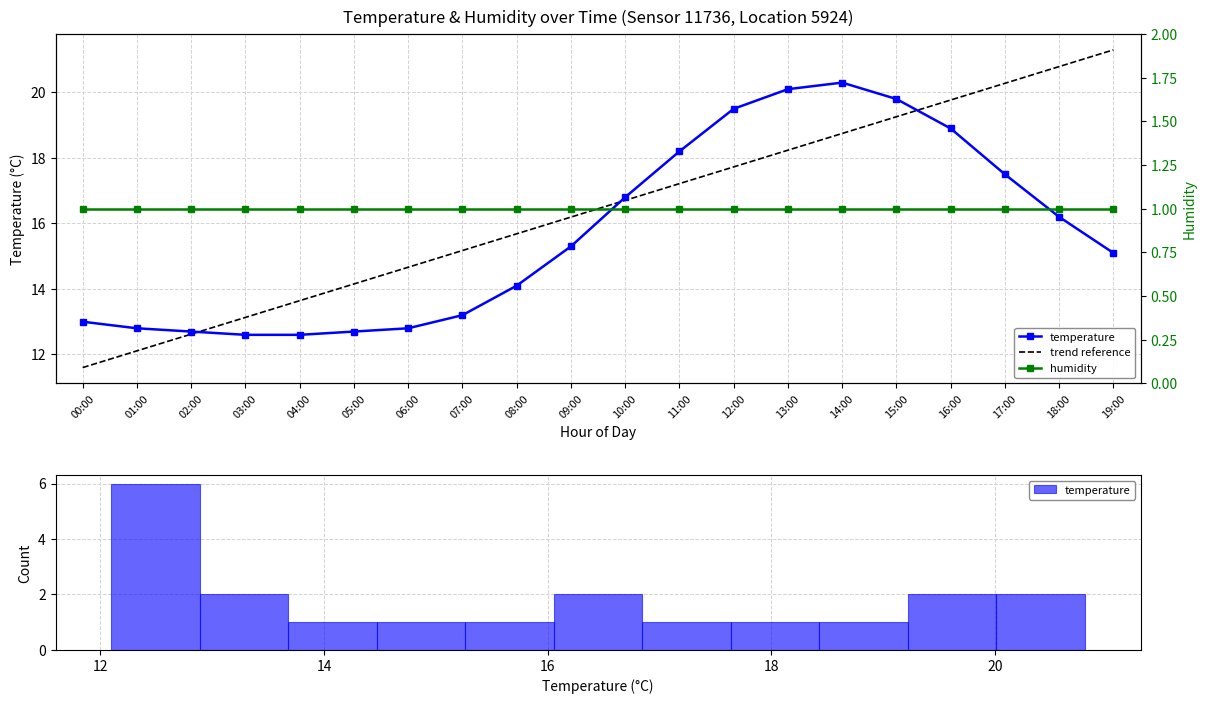

True or false: temperature and trend reference intersect in this chart.

True